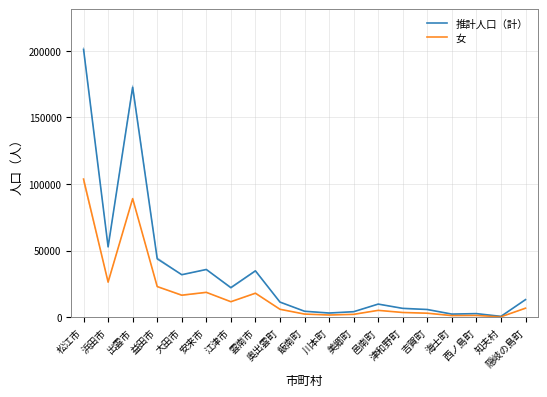

Read the 推計人口（計） value at 川本町, to the nearest 100.

3100